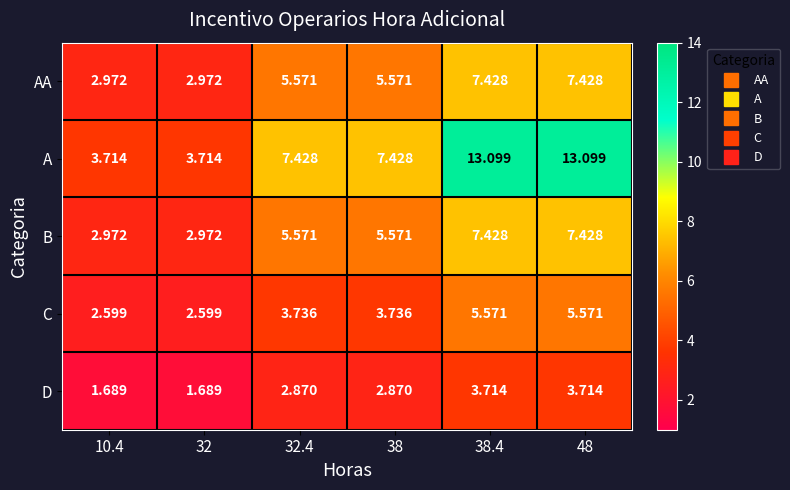

Which series has the largest range (max minus min)?

A